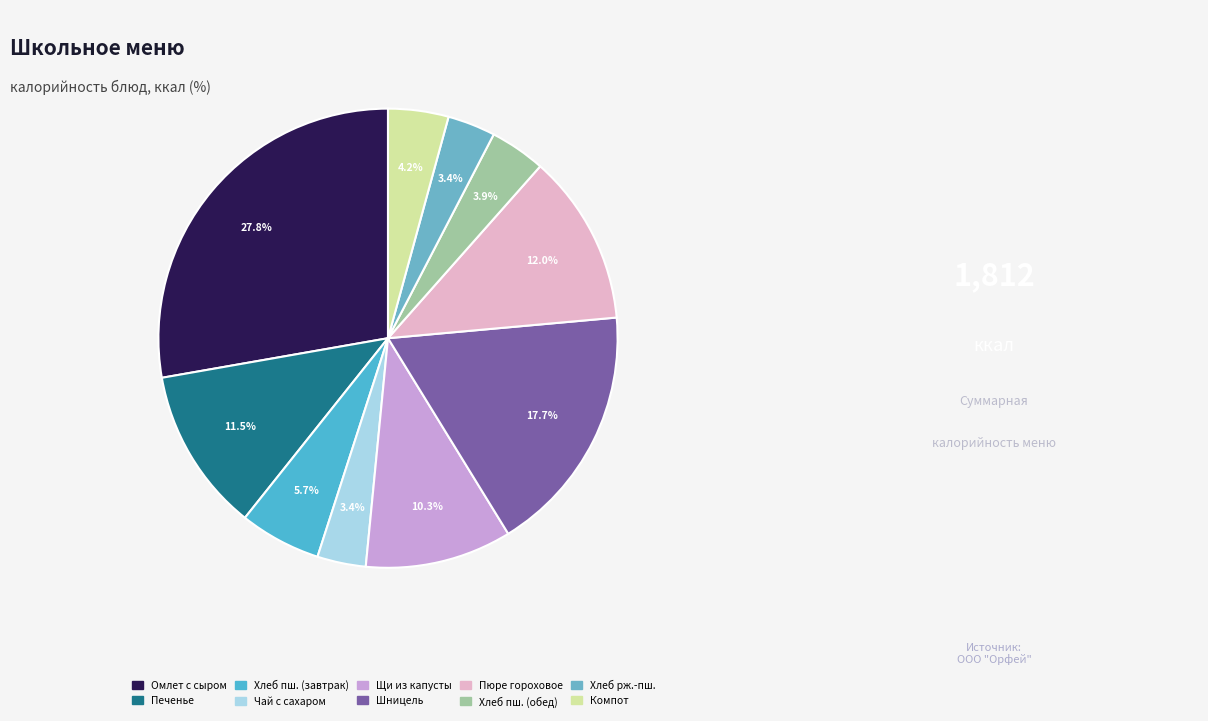

How many segments does this pie chart have?

10